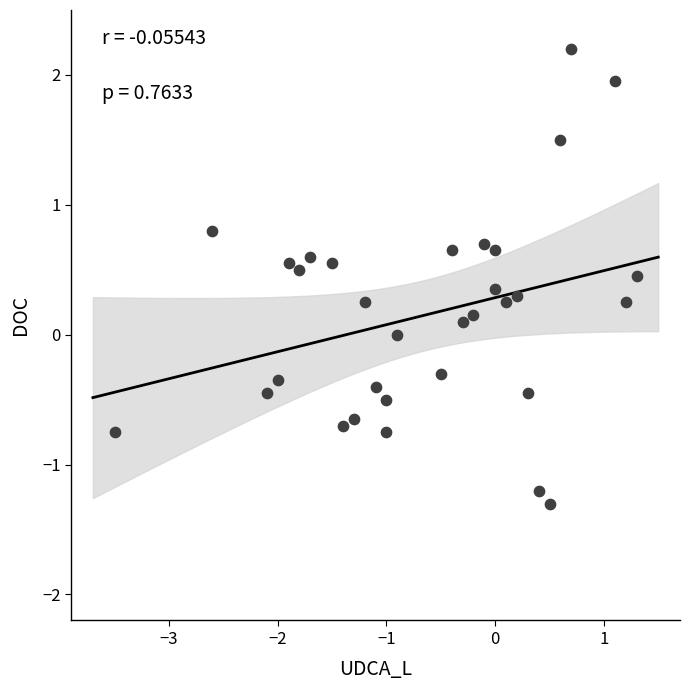

What is the range of X values (max minus min)?

4.8